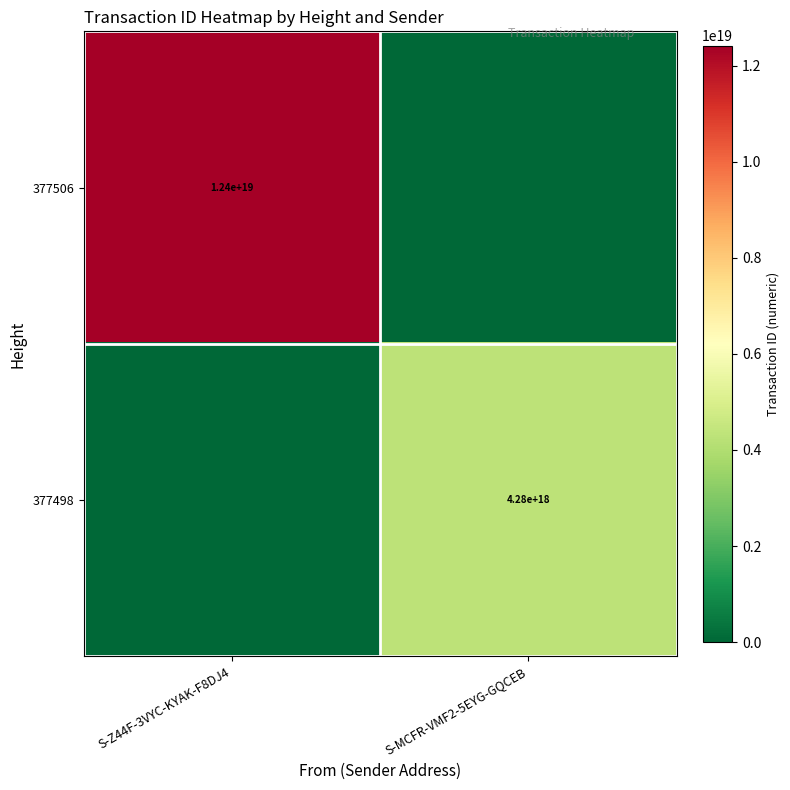

Is it true that 377498 equals 2990116701525212160 at S-MCFR-VMF2-5EYG-GQCEB?

False